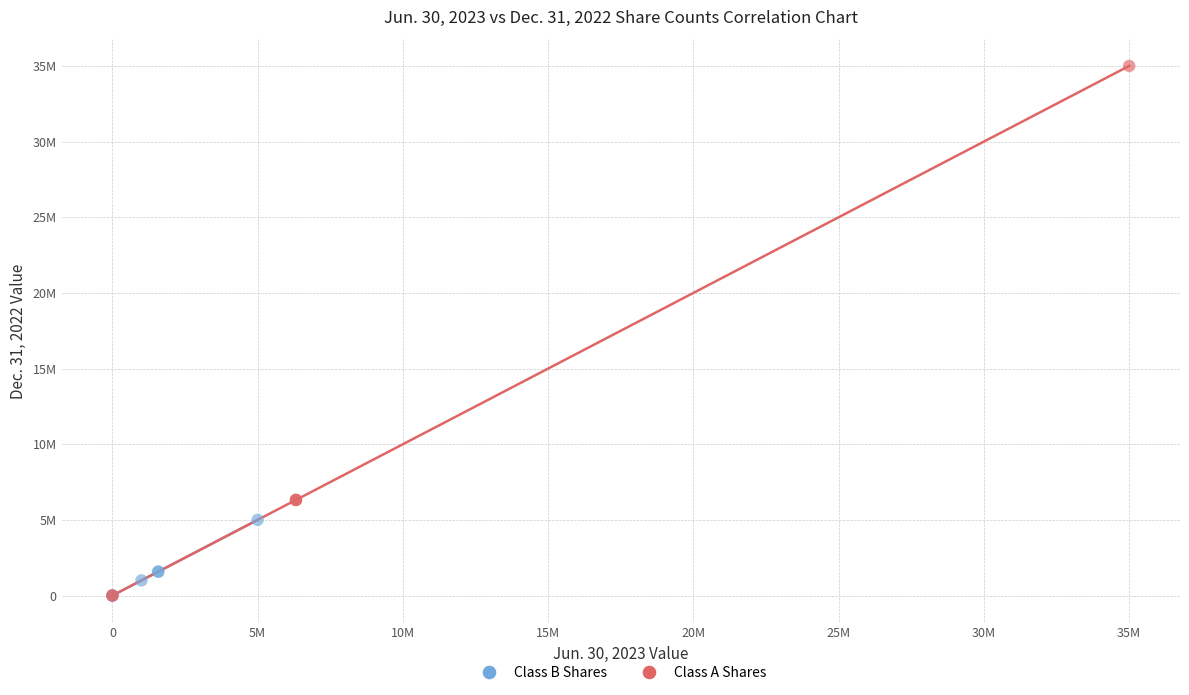

Which series reaches the maximum Y coordinate?

Class A Shares